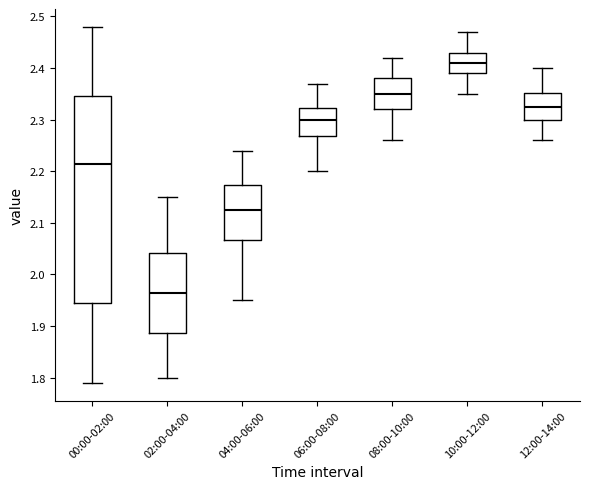

Reading left to right, read every box against the y-axis: the position of its median line, the range the box covers, and the ends of its whiskers. The values are not printed on the chart, so give them approximately, as read against the axis.

00:00-02:00: median 2.22, box 1.95 to 2.35, whiskers 1.79 to 2.48
02:00-04:00: median 1.97, box 1.89 to 2.04, whiskers 1.80 to 2.15
04:00-06:00: median 2.13, box 2.07 to 2.17, whiskers 1.95 to 2.24
06:00-08:00: median 2.30, box 2.27 to 2.32, whiskers 2.20 to 2.37
08:00-10:00: median 2.35, box 2.32 to 2.38, whiskers 2.26 to 2.42
10:00-12:00: median 2.41, box 2.39 to 2.43, whiskers 2.35 to 2.47
12:00-14:00: median 2.33, box 2.30 to 2.35, whiskers 2.26 to 2.40